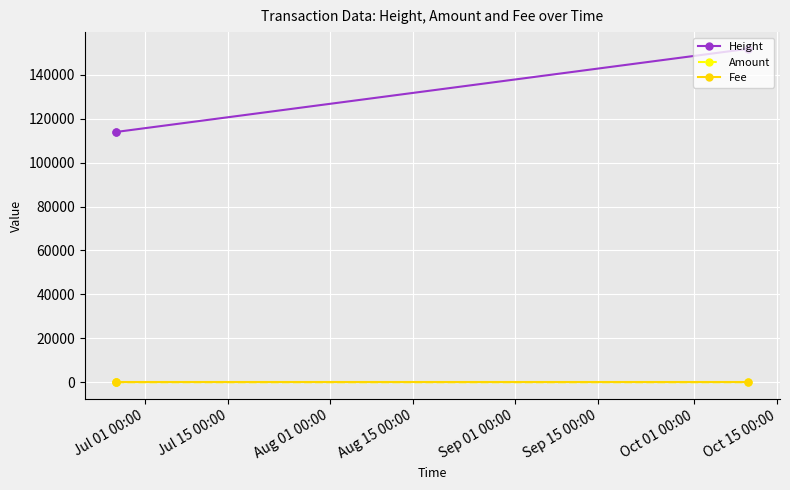

At how many categories does at least one series exceed 13374?

3